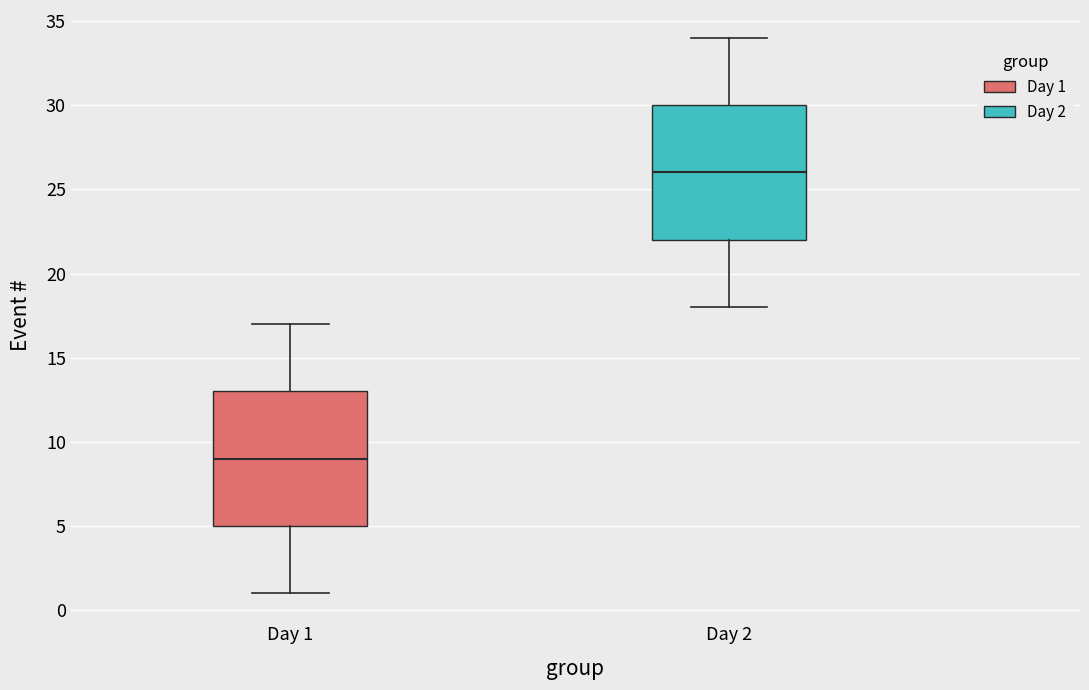

Reading left to right, transcribe this box plot: for each box, give where its median line is, the range the box spans, and where its two whiskers end, as read against the y-axis. The values are not printed on the chart, so give them approximately, as read against the axis.

Day 1: median 9, box 5 to 13, whiskers 1 to 17
Day 2: median 26, box 22 to 30, whiskers 18 to 34